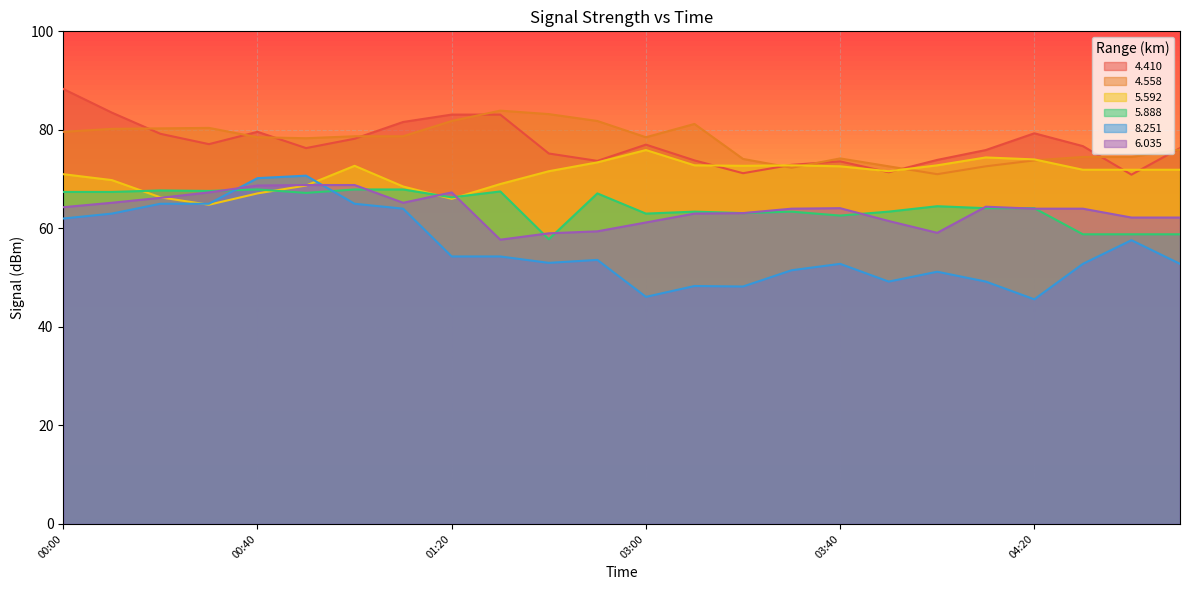

Reading left to right, what are all the values shown in this chart?

  4.410: 00:00=88.3	00:10=83.5	00:20=79.2	00:30=77.1	00:40=79.6	00:50=76.3	01:00=78.2	01:10=81.6	01:20=83.1	01:30=83.1	01:40=75.2	02:50=73.7	03:00=77.0	03:10=73.8	03:20=71.2	03:30=72.9	03:40=73.6	03:50=71.4	04:00=73.9	04:10=75.9	04:20=79.3	04:30=76.7	04:40=70.9	04:50=76.3
  4.558: 00:00=79.6	00:10=80.2	00:20=80.3	00:30=80.4	00:40=78.5	00:50=78.3	01:00=78.7	01:10=78.7	01:20=81.8	01:30=83.9	01:40=83.2	02:50=81.8	03:00=78.5	03:10=81.2	03:20=74.1	03:30=72.3	03:40=74.2	03:50=72.6	04:00=71.0	04:10=72.6	04:20=73.8	04:30=74.5	04:40=74.5	04:50=76.0
  5.592: 00:00=71.0	00:10=69.8	00:20=66.3	00:30=64.8	00:40=67.1	00:50=68.7	01:00=72.7	01:10=68.5	01:20=66.0	01:30=69.0	01:40=71.6	02:50=73.4	03:00=75.9	03:10=72.8	03:20=72.7	03:30=72.8	03:40=72.6	03:50=71.6	04:00=72.8	04:10=74.4	04:20=74.0	04:30=71.9	04:40=71.9	04:50=71.9
  5.888: 00:00=67.4	00:10=67.4	00:20=67.7	00:30=67.6	00:40=67.9	00:50=67.2	01:00=67.9	01:10=67.9	01:20=66.3	01:30=67.5	01:40=57.8	02:50=67.1	03:00=63.0	03:10=63.4	03:20=63.1	03:30=63.4	03:40=62.6	03:50=63.4	04:00=64.5	04:10=64.1	04:20=64.1	04:30=58.8	04:40=58.8	04:50=58.8
  8.251: 00:00=62.0	00:10=63.0	00:20=65.0	00:30=65.0	00:40=70.2	00:50=70.7	01:00=65.0	01:10=64.0	01:20=54.3	01:30=54.3	01:40=53.0	02:50=53.6	03:00=46.1	03:10=48.3	03:20=48.2	03:30=51.5	03:40=52.8	03:50=49.2	04:00=51.2	04:10=49.2	04:20=45.6	04:30=52.8	04:40=57.6	04:50=52.8
  6.035: 00:00=64.3	00:10=65.2	00:20=66.2	00:30=67.3	00:40=68.7	00:50=68.8	01:00=68.8	01:10=65.2	01:20=67.3	01:30=57.7	01:40=59.0	02:50=59.4	03:00=61.2	03:10=63.0	03:20=63.1	03:30=64.0	03:40=64.1	03:50=61.5	04:00=59.1	04:10=64.4	04:20=64.0	04:30=64.0	04:40=62.2	04:50=62.2